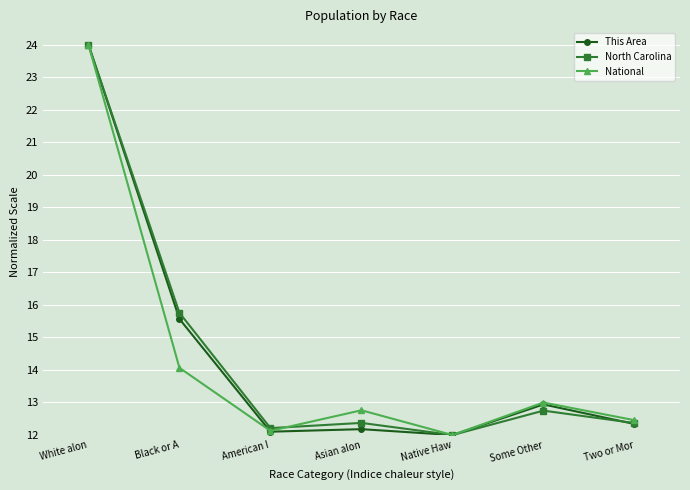

What is the value of the North Carolina point at the 5th from the left?

12.0